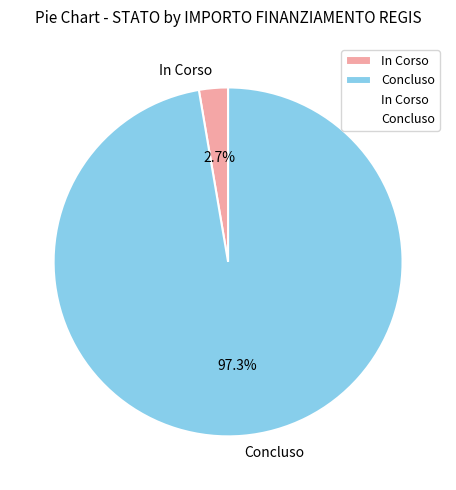

Is there any slice that represents more than half of the pie?

Yes